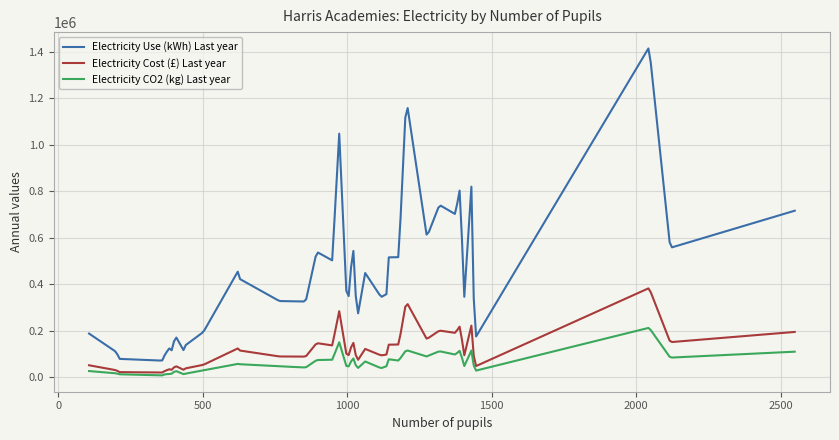

Which series has the largest total across all categories?

Electricity Use (kWh) Last year